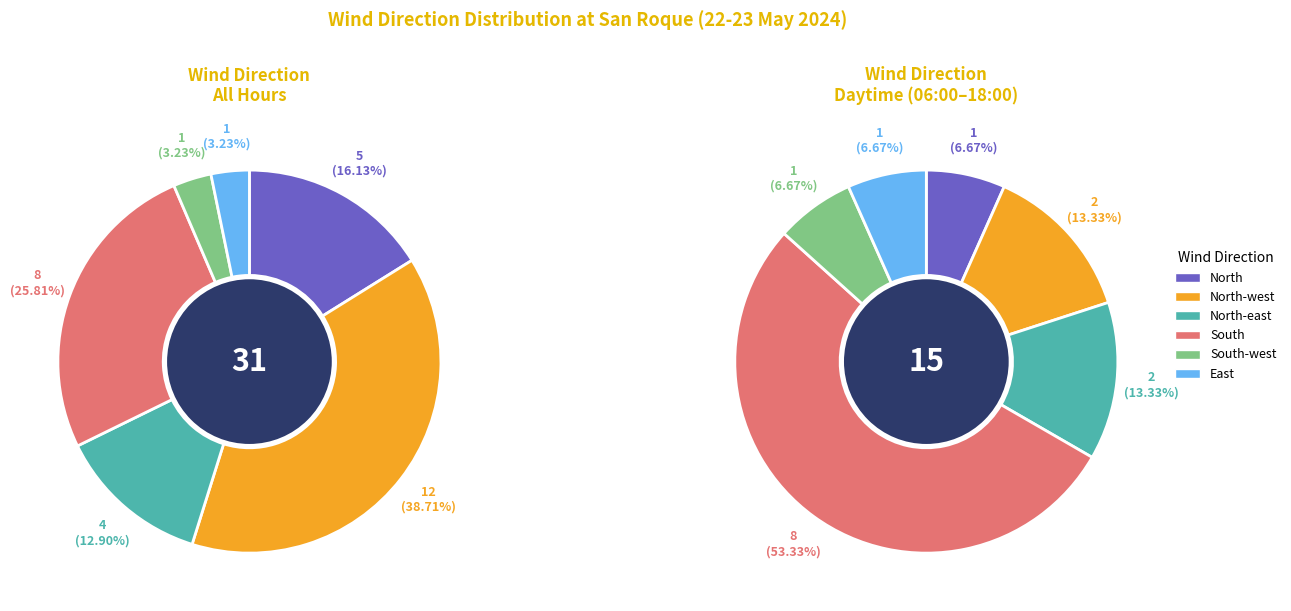

The North-east slice represents 22% of the pie. True or false?

False